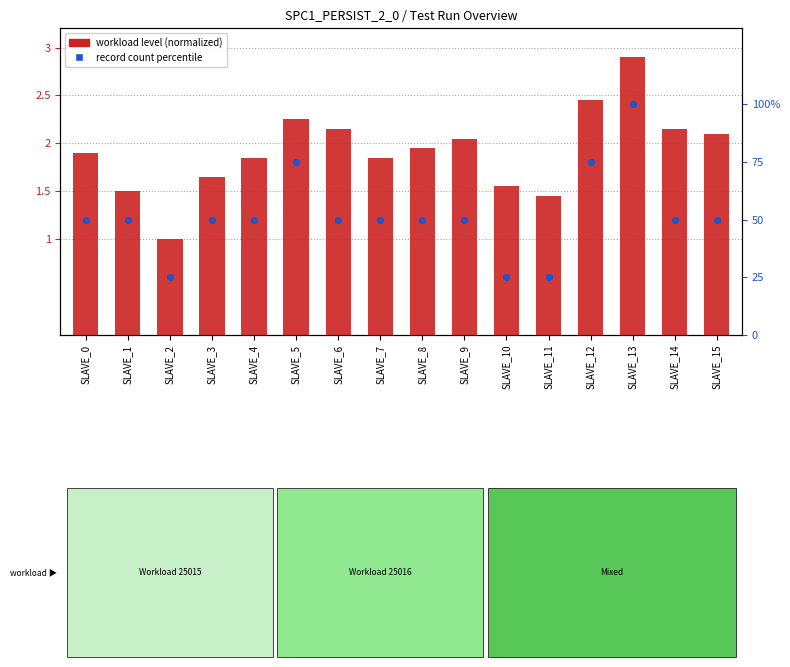

Is the value of workload level (normalized) at SLAVE_9 greater than the value of record count percentile at SLAVE_4?

No